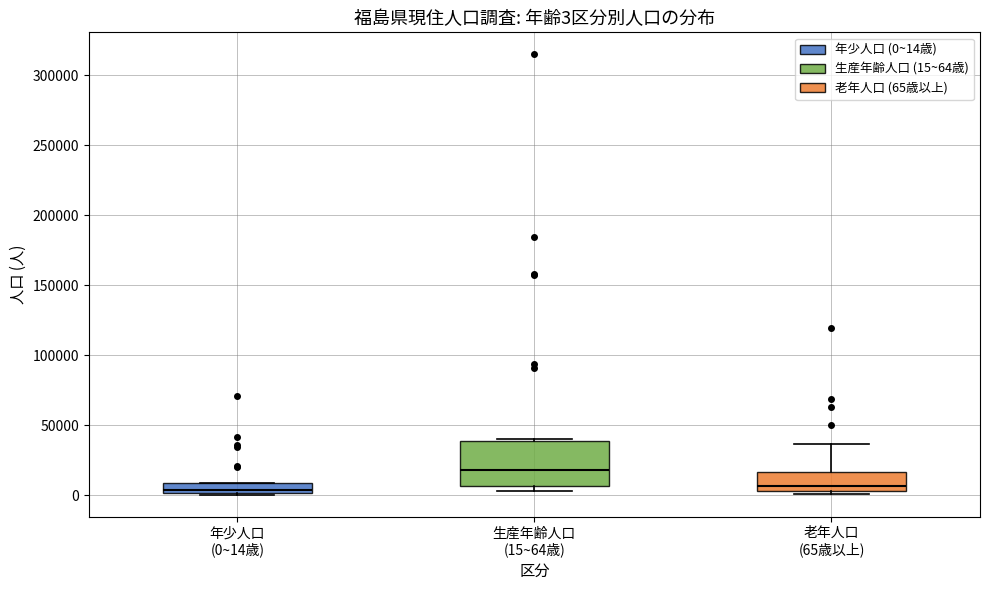

Which box's median line is the highest?

生産年齢人口 (15~64歳)